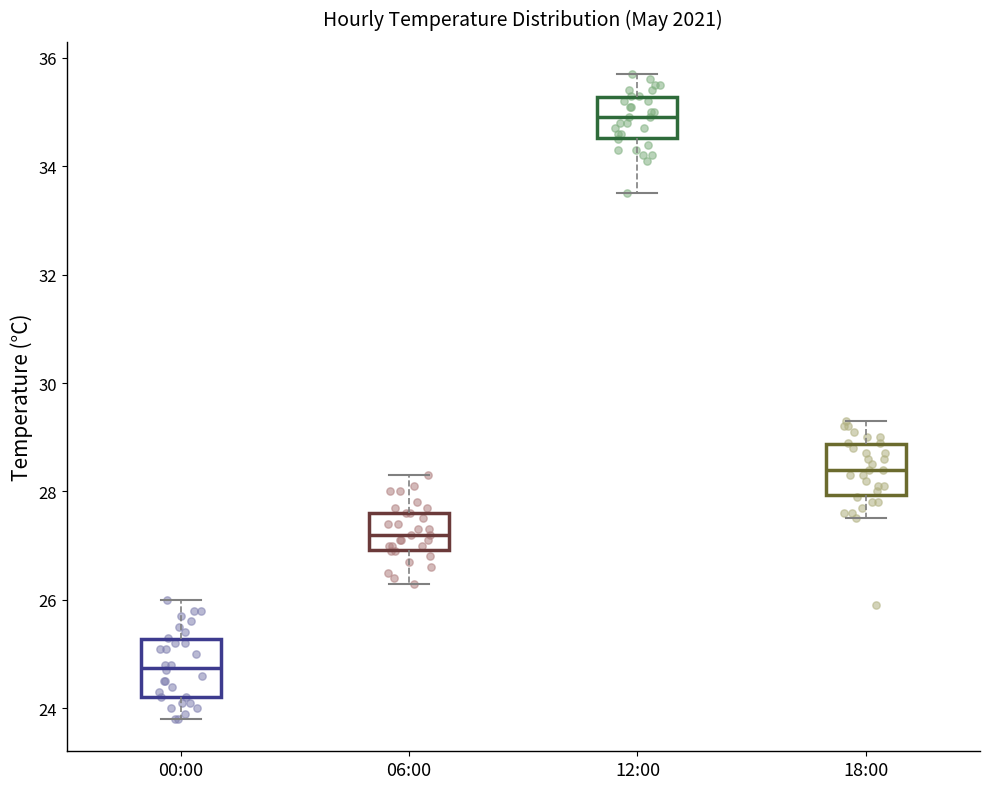

Reading left to right, transcribe this box plot: for each box, give where its median line is, the range the box spans, and where its two whiskers end, as read against the y-axis. The values are not printed on the chart, so give them approximately, as read against the axis.

00:00: median 24.8, box 24.2 to 25.2, whiskers 23.8 to 26.0
06:00: median 27.2, box 27.0 to 27.6, whiskers 26.4 to 28.4
12:00: median 35.0, box 34.6 to 35.2, whiskers 33.6 to 35.8
18:00: median 28.4, box 28.0 to 28.8, whiskers 27.6 to 29.4